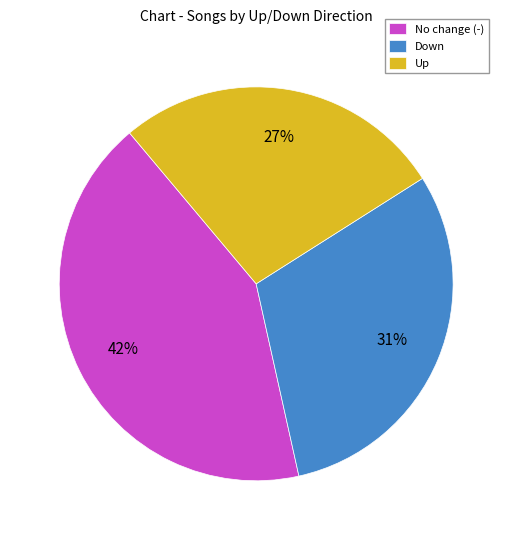

What percentage is the No change (-) slice, to the nearest percent?

42%